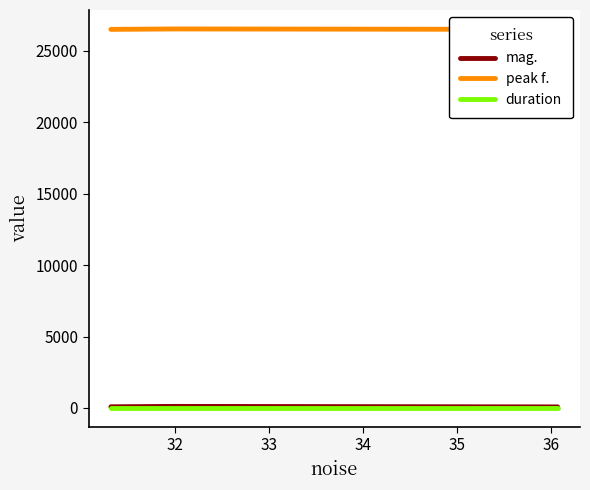

Is this an area chart (filled region under the line)?

No